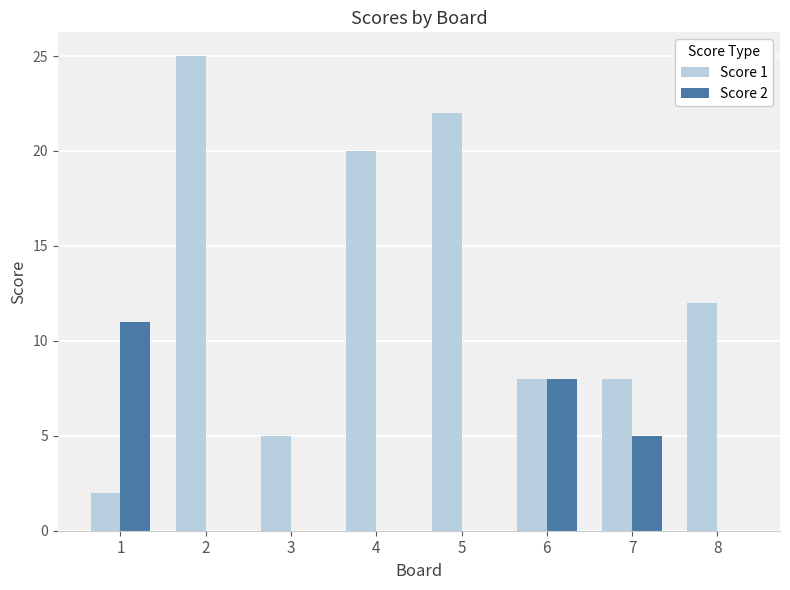

What is the difference between the Score 1 values at 5 and 8?

10